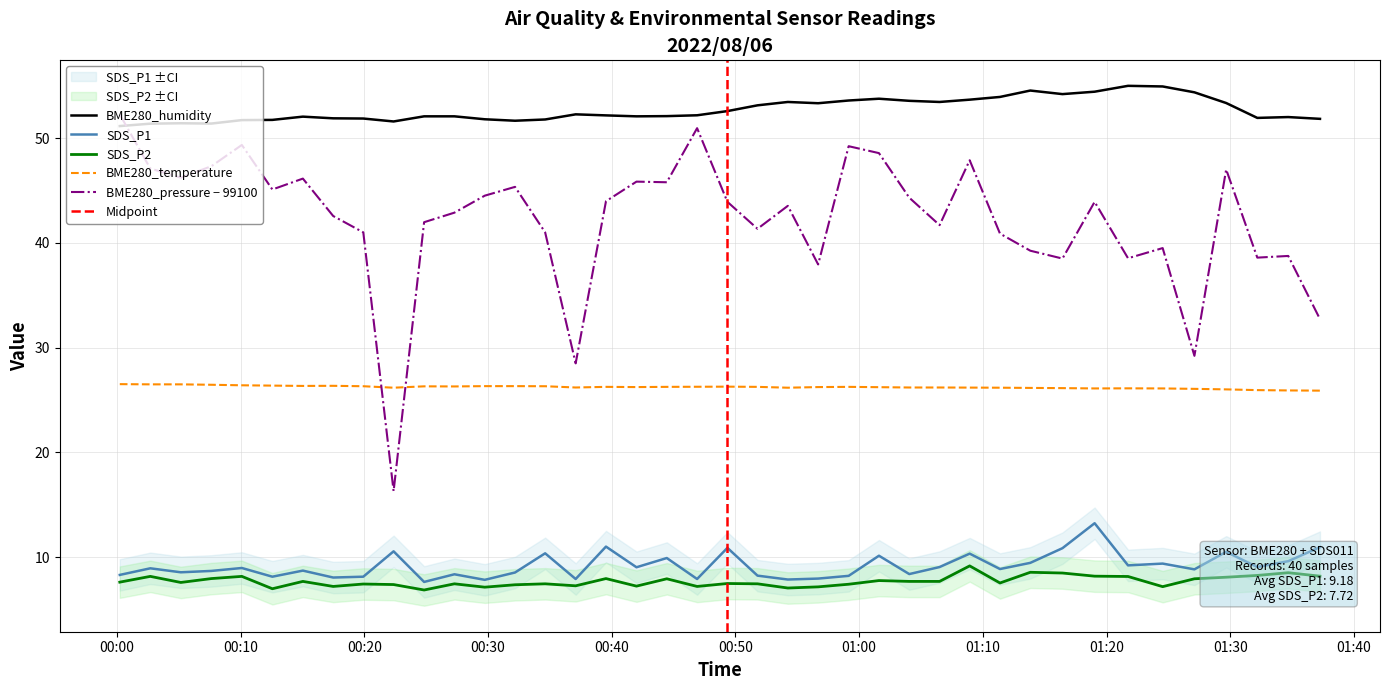

List the labels in order of BME280_temperature value, smallest first.

2022/08/06 01:37:15, 2022/08/06 01:34:41, 2022/08/06 01:32:11, 2022/08/06 01:29:40, 2022/08/06 01:27:06, 2022/08/06 01:19:02, 2022/08/06 01:24:32, 2022/08/06 01:21:44, 2022/08/06 01:16:26, 2022/08/06 01:13:50, 2022/08/06 00:22:22, 2022/08/06 00:54:14, 2022/08/06 01:11:23, 2022/08/06 01:08:56, 2022/08/06 00:37:05, 2022/08/06 01:04:03, 2022/08/06 01:06:30, 2022/08/06 01:01:36, 2022/08/06 00:42:00, 2022/08/06 00:56:41, 2022/08/06 00:39:32, 2022/08/06 00:44:27, 2022/08/06 00:51:47, 2022/08/06 00:59:09, 2022/08/06 00:46:54, 2022/08/06 00:49:21, 2022/08/06 00:27:17, 2022/08/06 00:24:50, 2022/08/06 00:19:55, 2022/08/06 00:34:37, 2022/08/06 00:29:44, 2022/08/06 00:32:11, 2022/08/06 00:15:02, 2022/08/06 00:17:29, 2022/08/06 00:12:34, 2022/08/06 00:10:06, 2022/08/06 00:07:38, 2022/08/06 00:02:42, 2022/08/06 00:05:10, 2022/08/06 00:00:14